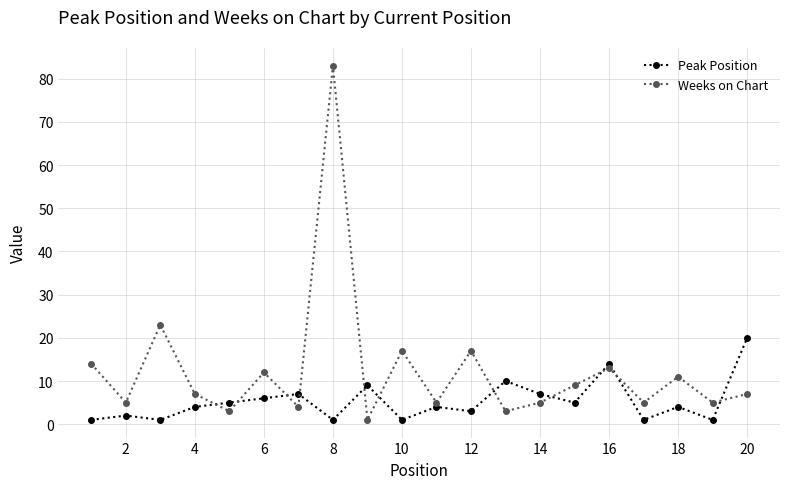

Which series has the largest total across all categories?

Weeks on Chart